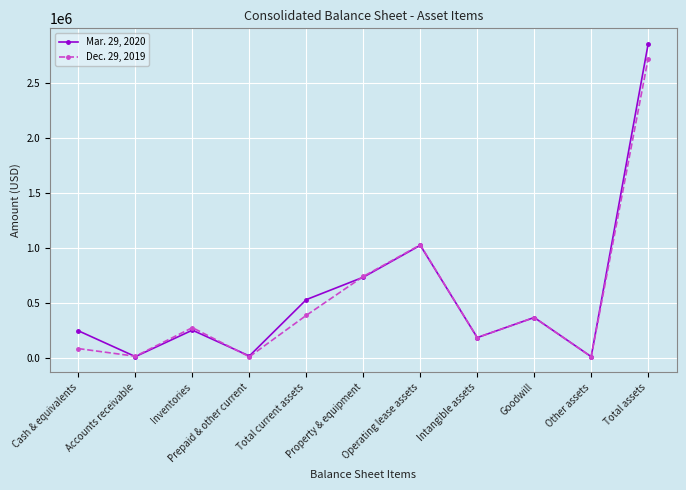

What position from the right is Total current assets?

7